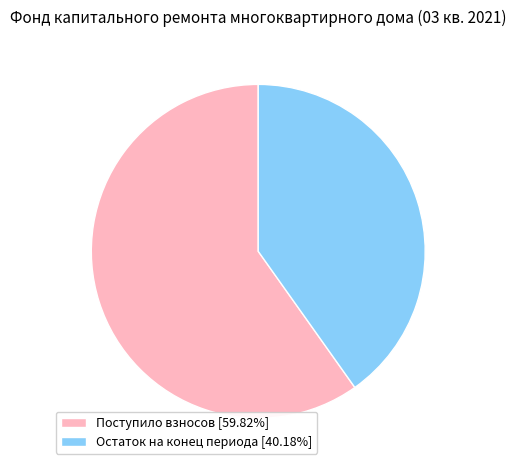

Is there any slice that represents more than half of the pie?

Yes